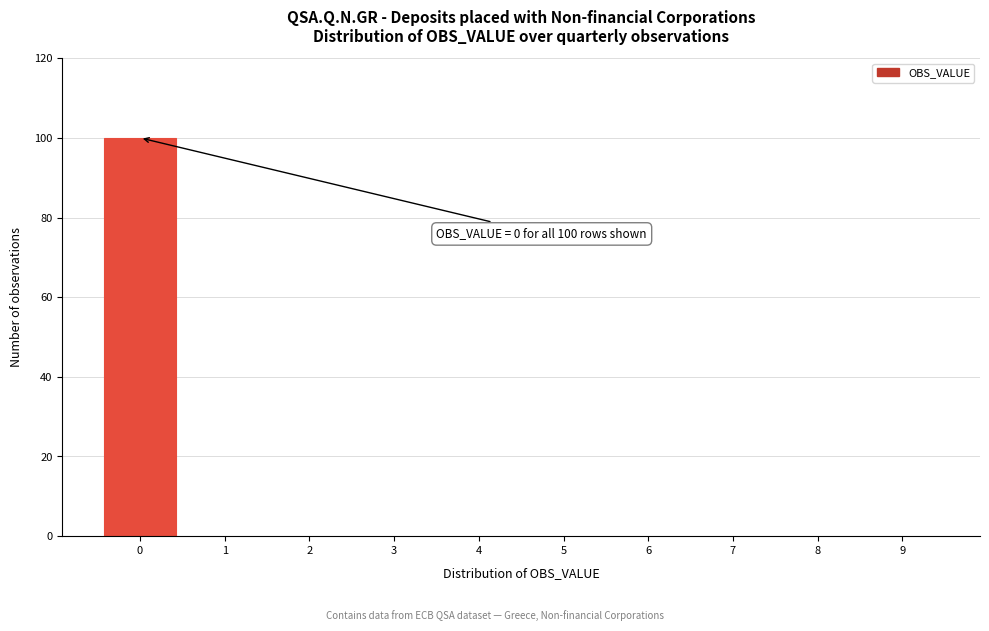

Which range on the x-axis has the tallest bar?

-0.5 to 0.5